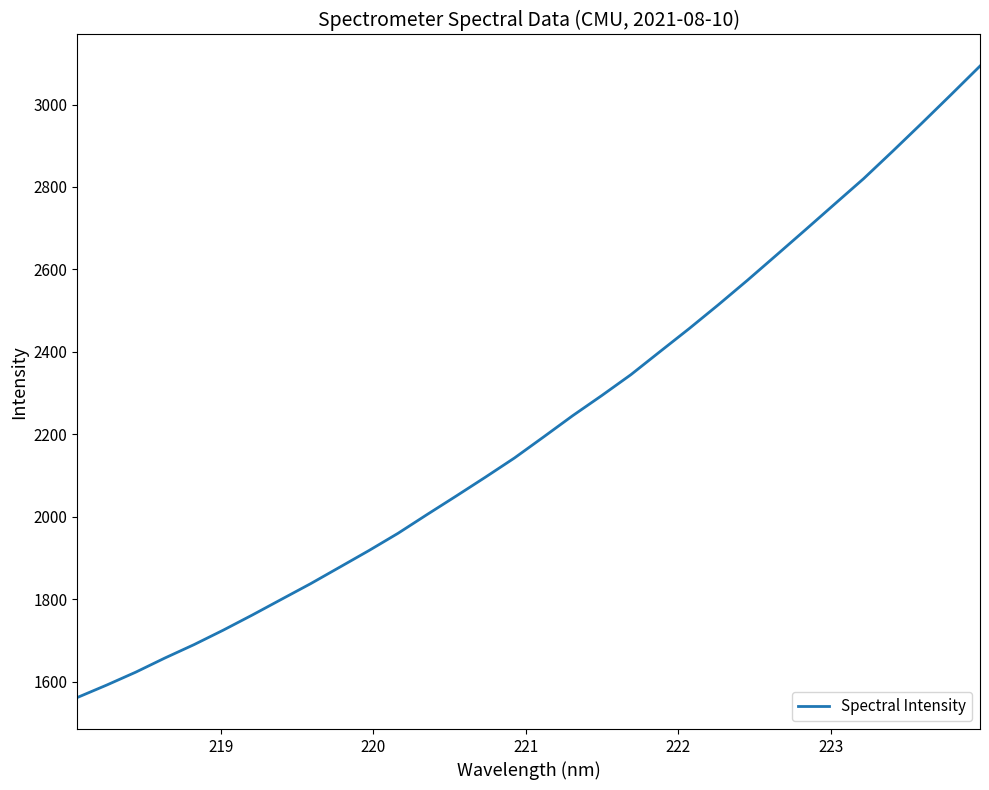

What is the smallest value displayed?

1561.4